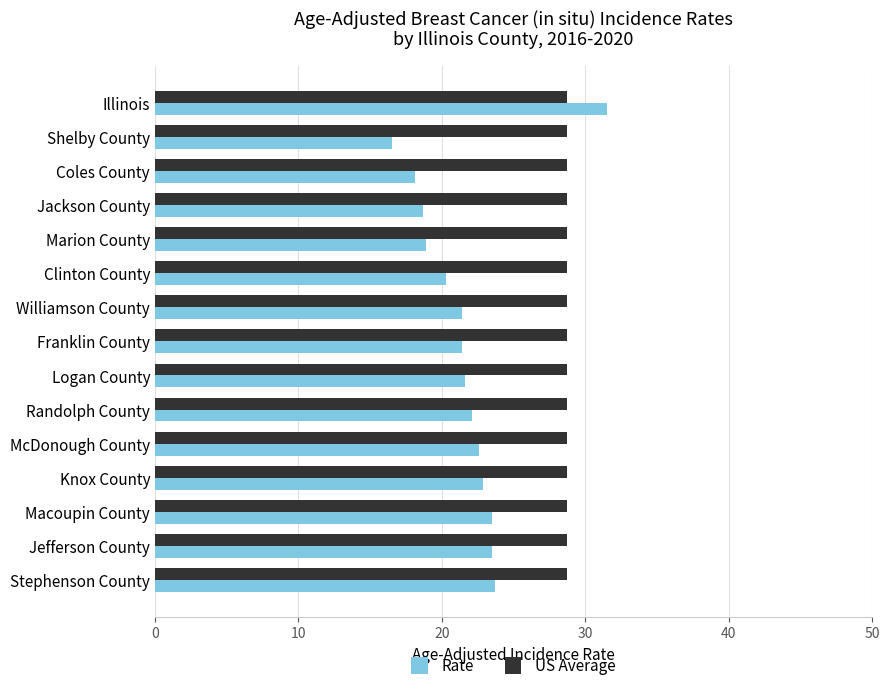

What is the minimum value shown in the chart?

16.5